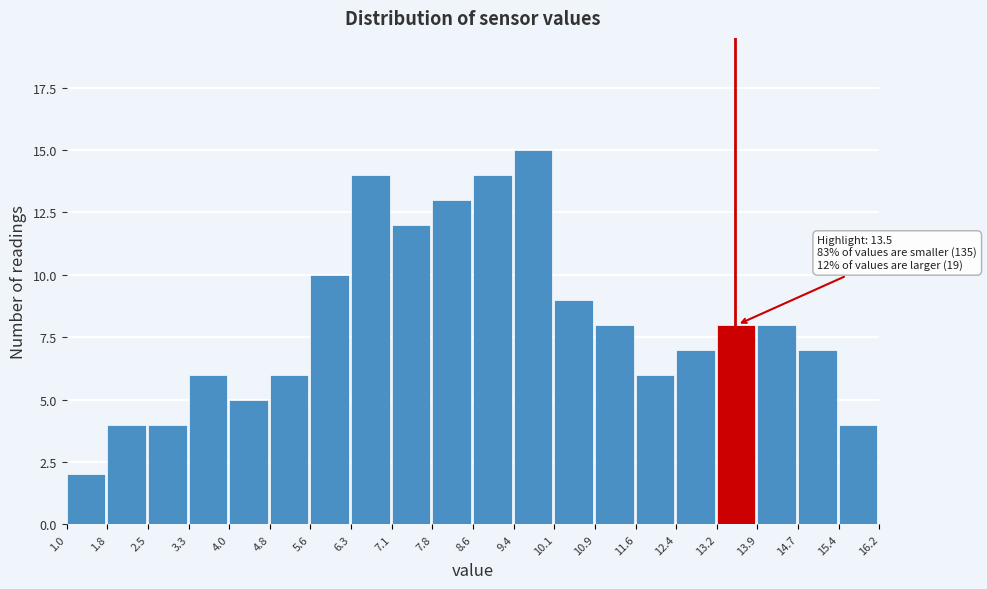

Which range on the x-axis has the tallest bar?

9.4 to 10.1